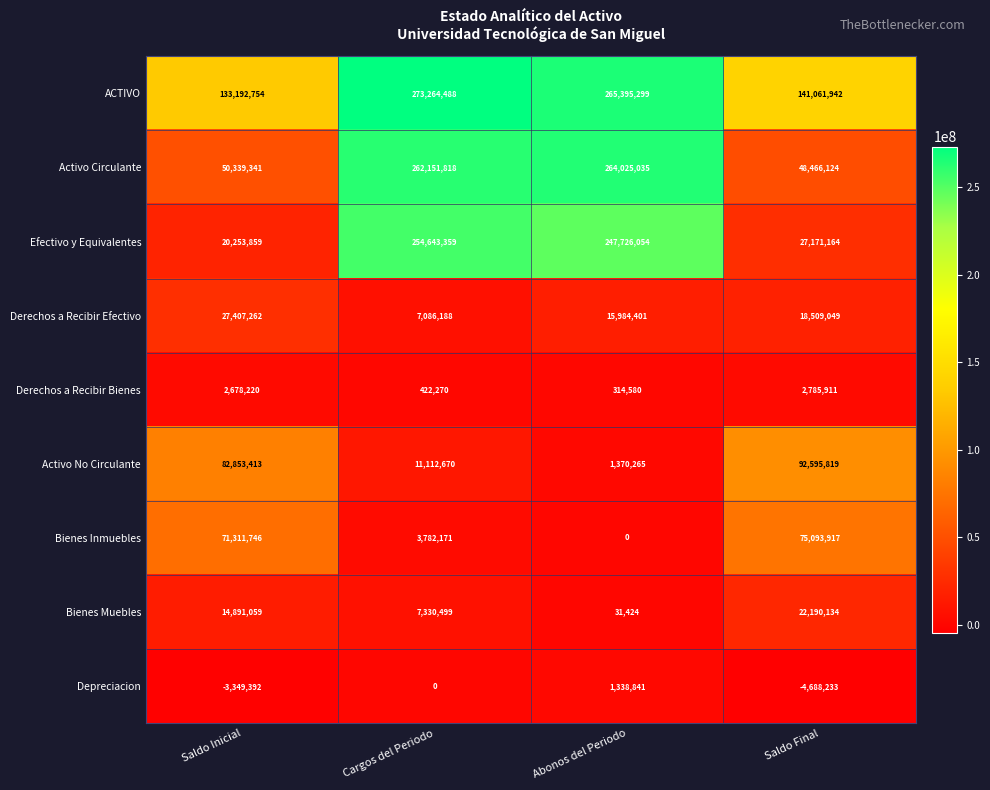

What is the average value of the Activo Circulante series?

156245580